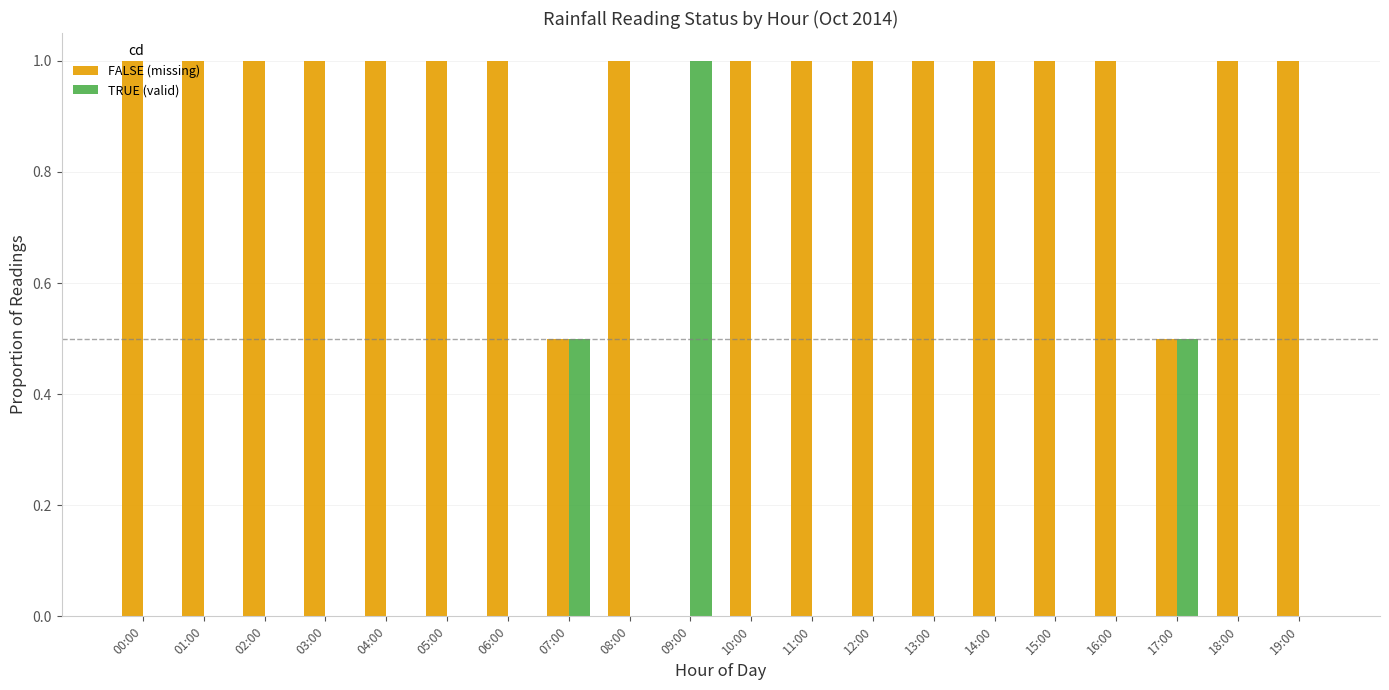

What is the highest value of the FALSE (missing) series?

1.0